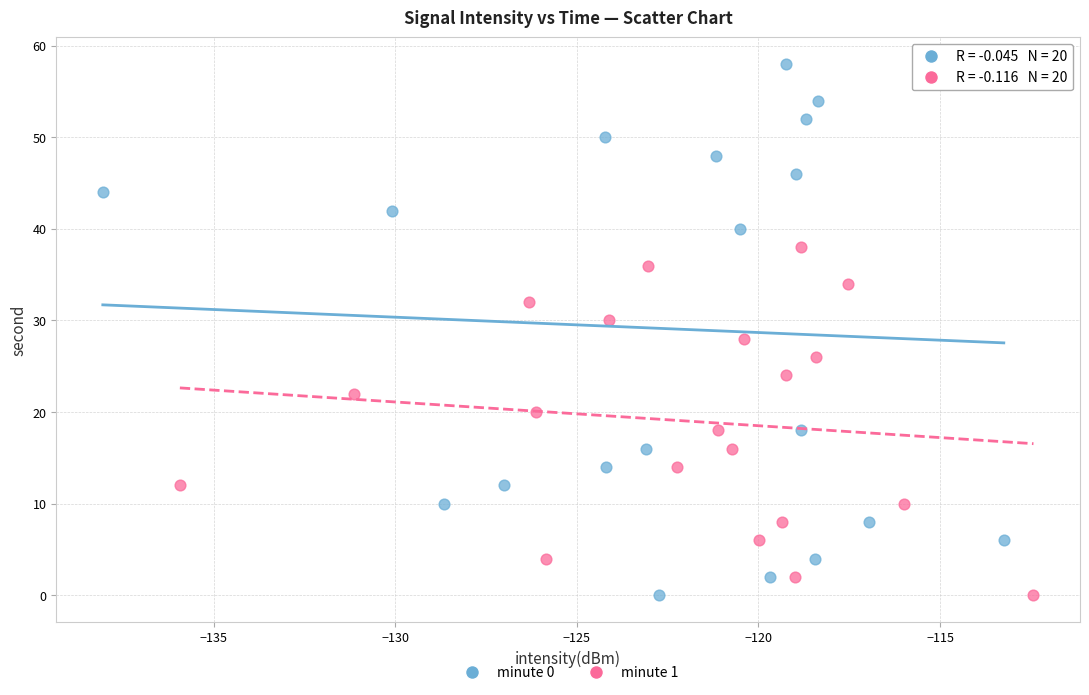

Which series reaches the maximum Y coordinate?

minute 0